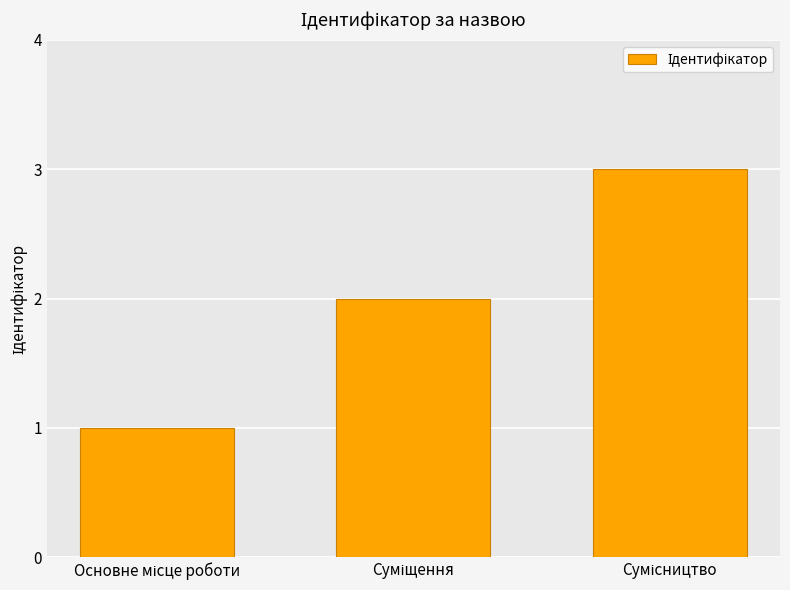

Reading right to left, extract all data points from this chart.

3	2	1